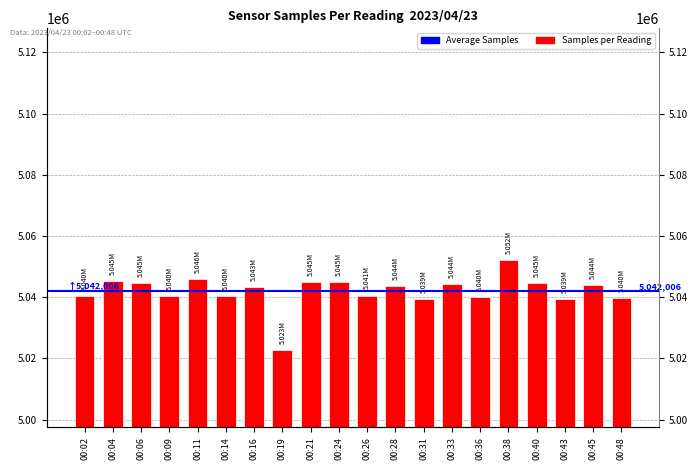

Which category has the lowest value across all series?

00:19